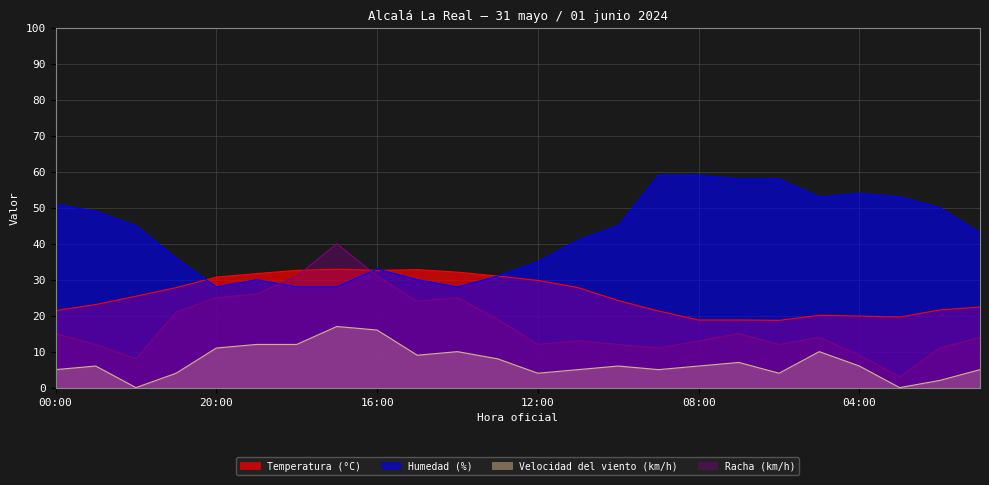

List the labels in order of Temperatura (°C) value, largest first.

17:00, 15:00, 18:00, 16:00, 14:00, 19:00, 13:00, 20:00, 12:00, 21:00, 11:00, 22:00, 10:00, 23:00, 01:00, 02:00, 00:00, 09:00, 05:00, 04:00, 03:00, 08:00, 07:00, 06:00